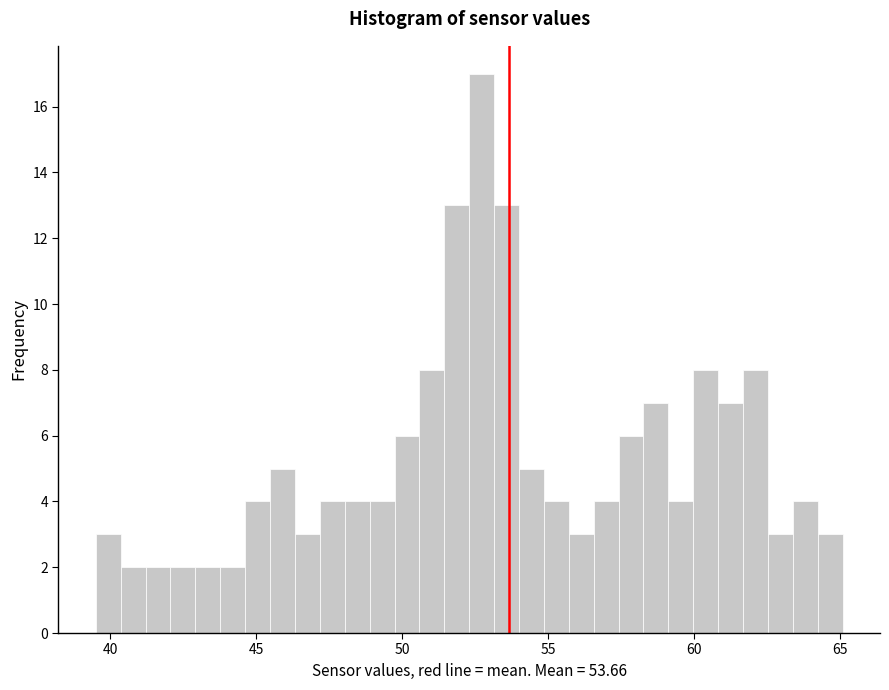

Around what value on the x-axis is the tallest bar? Give the approximate position of its centre, as read against the axis.

52.5